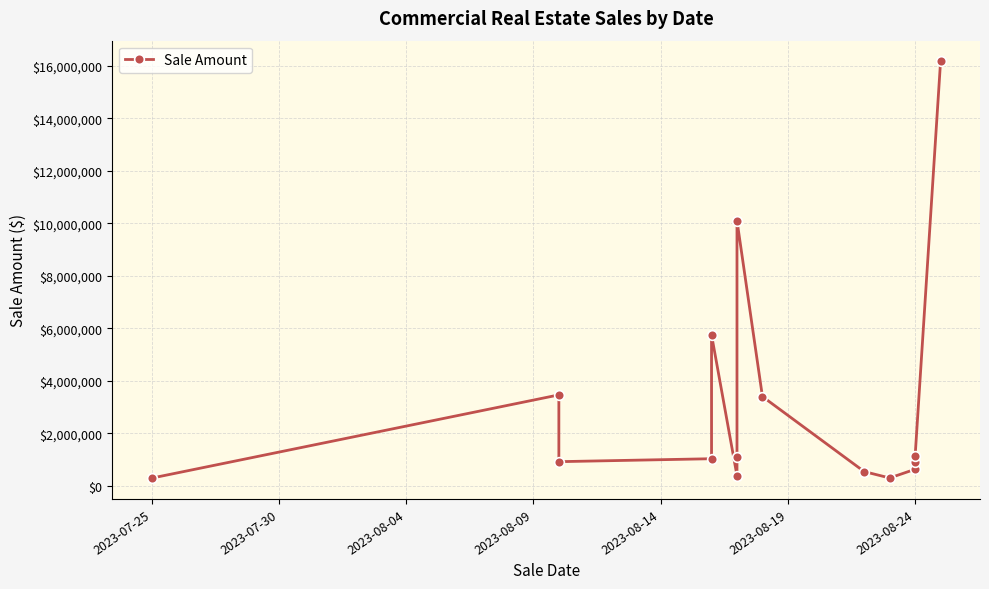

The value at 2023-08-24 is 1126730. True or false?

True